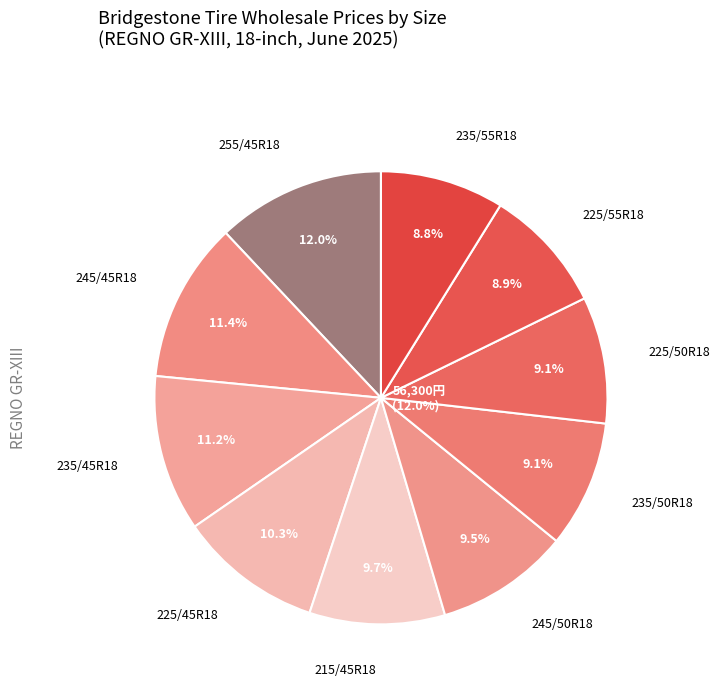

To the nearest percent, what percentage of the pie is 225/45R18?

10%